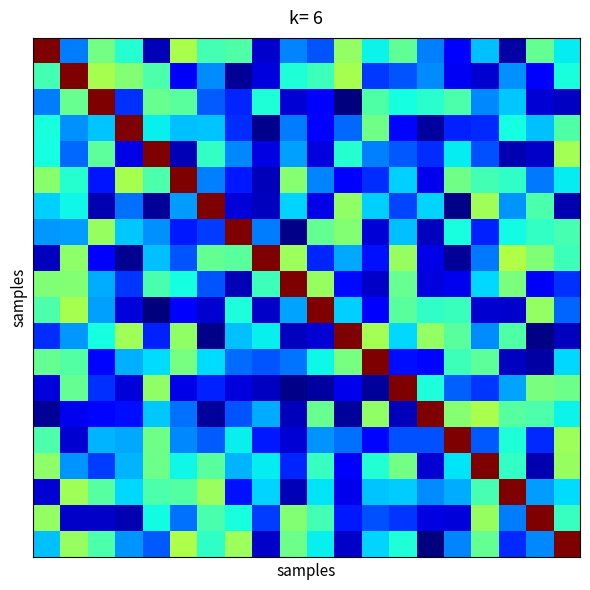

Which category has the lowest value across all series?

11